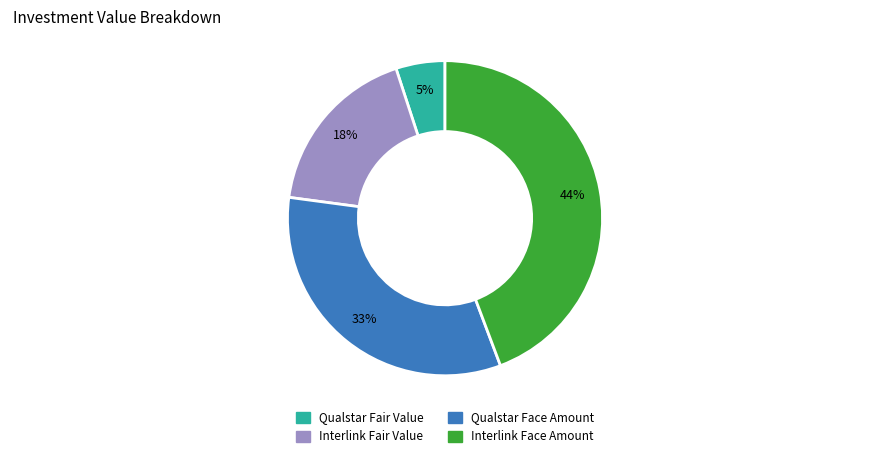

To the nearest percent, what is the average slice percentage?

25%